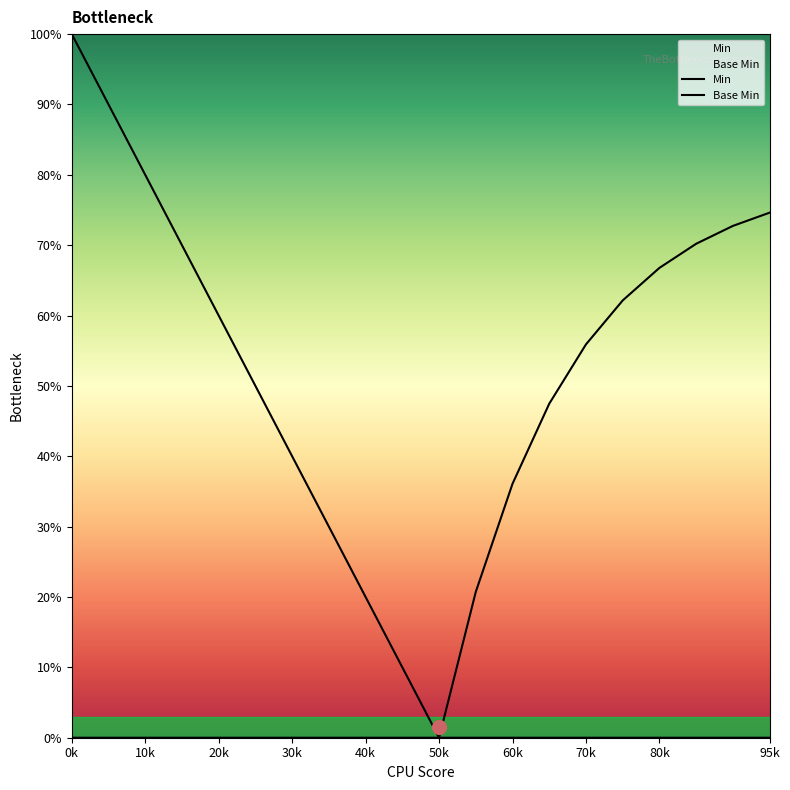

Count the number of categories in the chart.

20